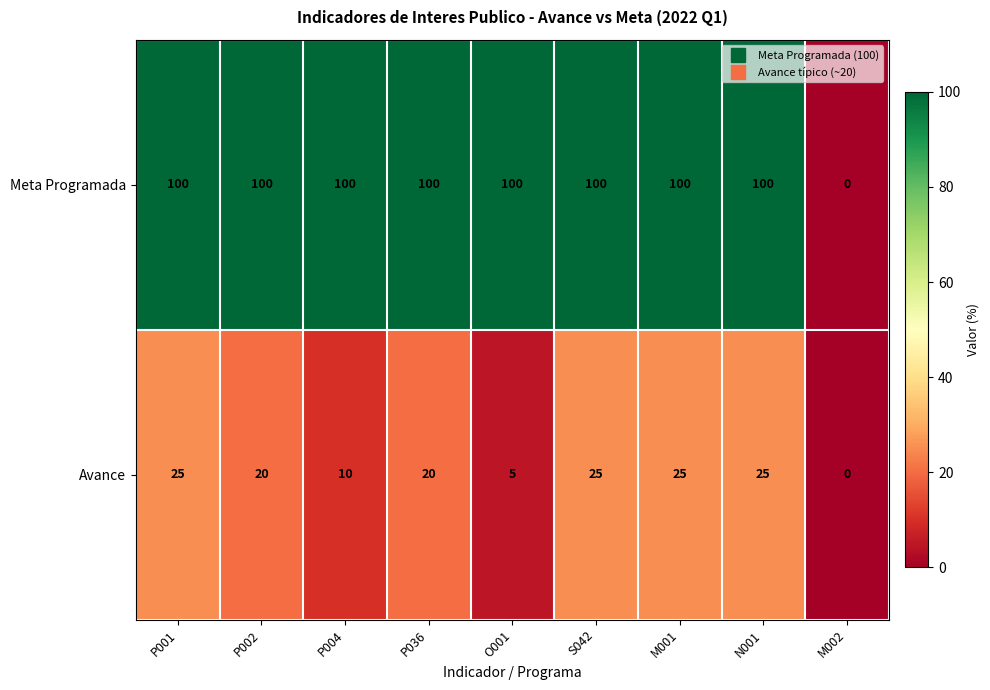

Is it true that Meta Programada equals 33 at N001?

False